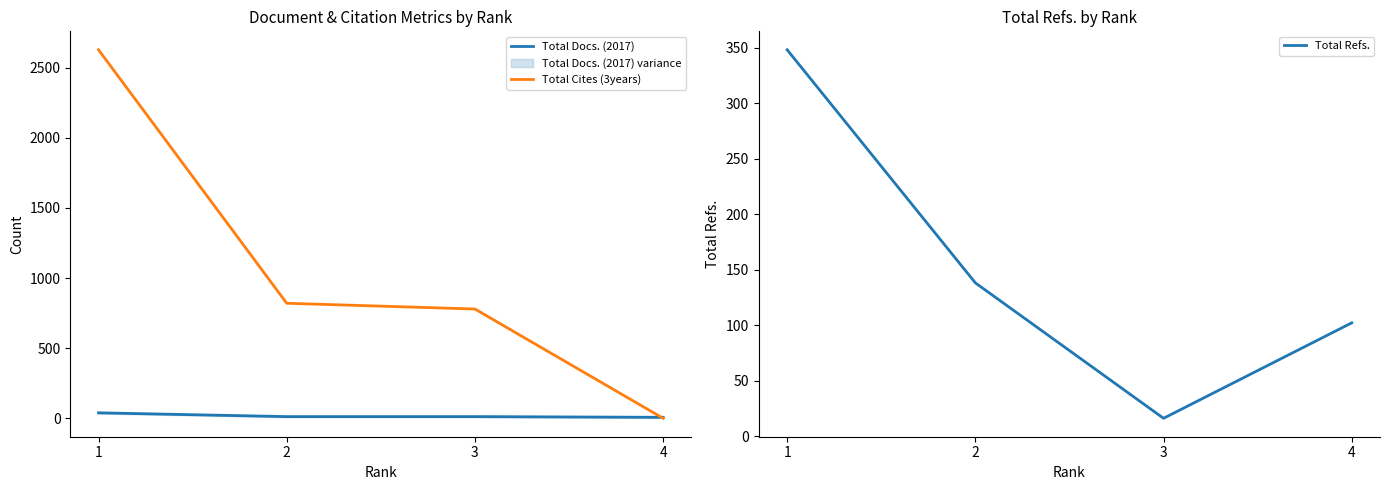

Does the chart have visible grid lines?

No